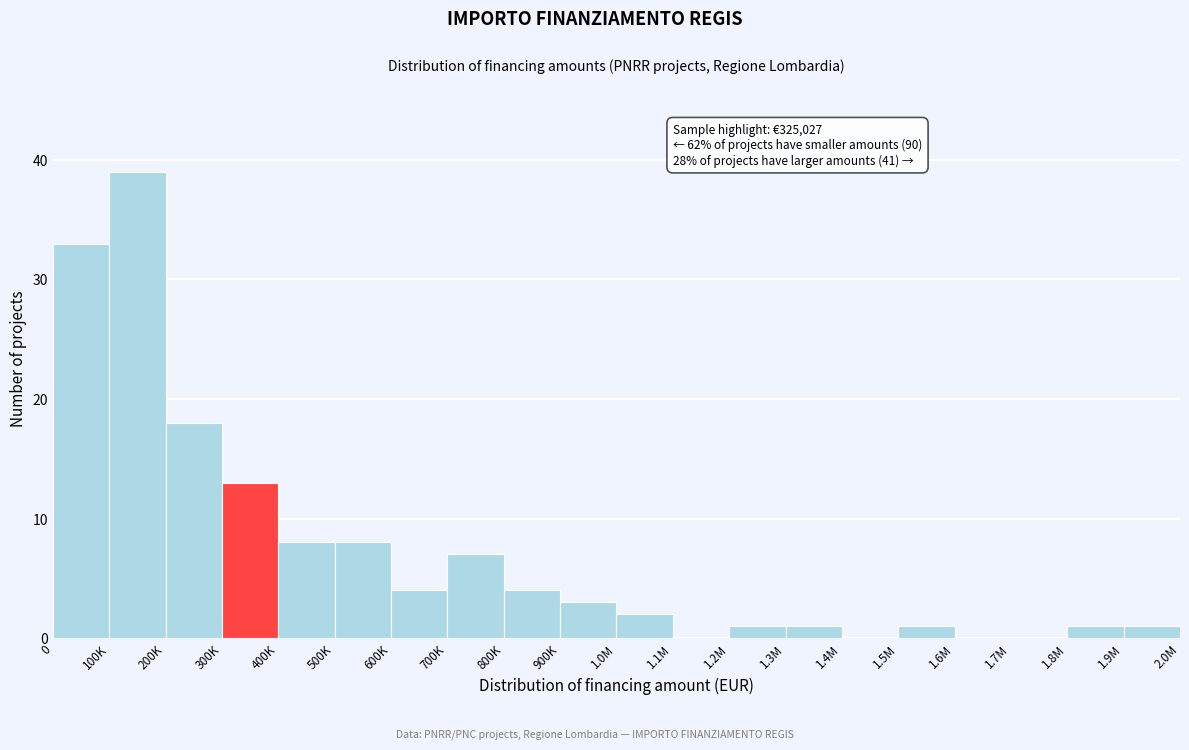

Reading left to right, transcribe all the data shown in this chart.

0=33	100K=39	200K=18	300K=13	400K=8	500K=8	600K=4	700K=7	800K=4	900K=3	1.0M=2	1.1M=0	1.2M=1	1.3M=1	1.4M=0	1.5M=1	1.6M=0	1.7M=0	1.8M=1	1.9M=1